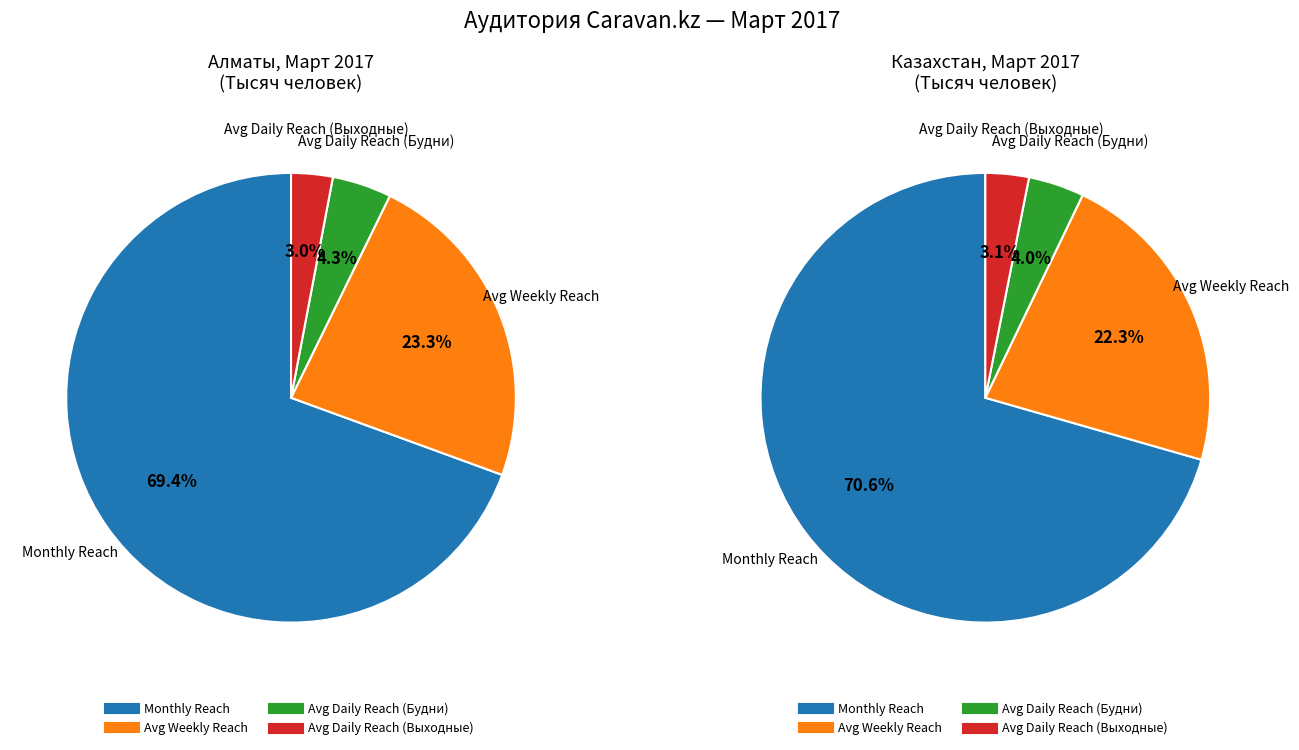

Rank the categories by Алматы (Monthly Reach) value from lowest to highest.

Average Daily Reach (Выходные), Average Daily Reach (Будни), Average Weekly Reach, Monthly Reach